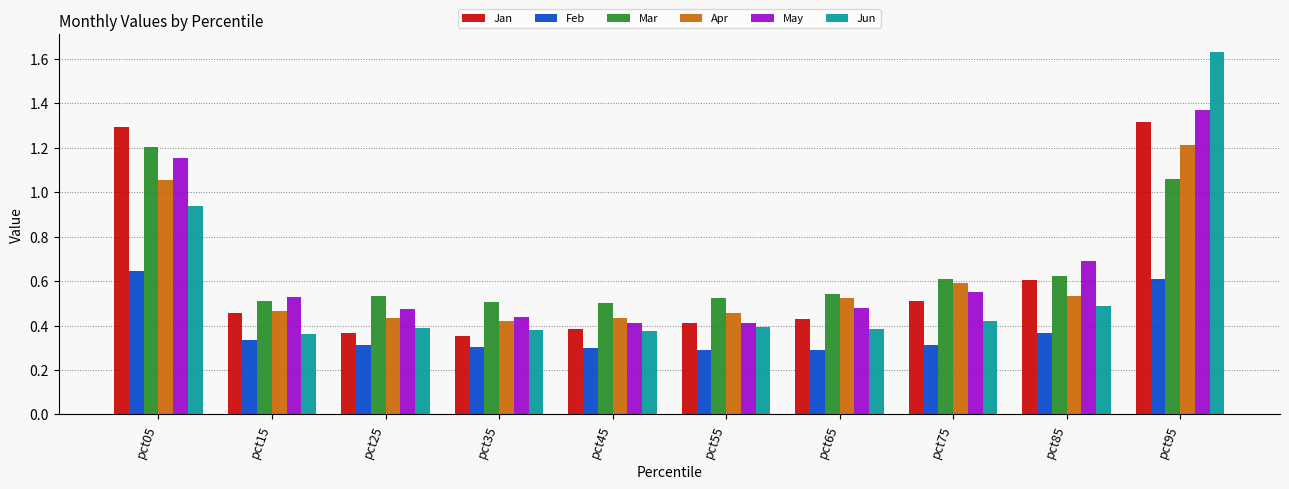

What is the difference between the Apr values at pct15 and pct95?

0.7